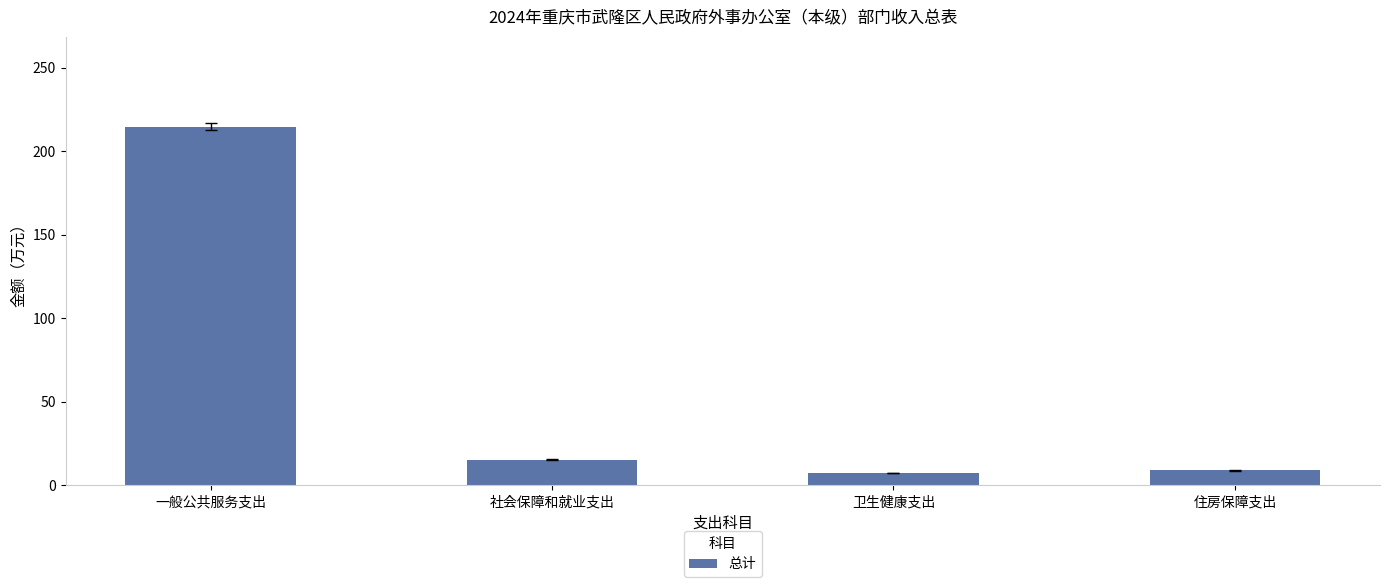

What is the value of the 4th bar from the left?

8.9